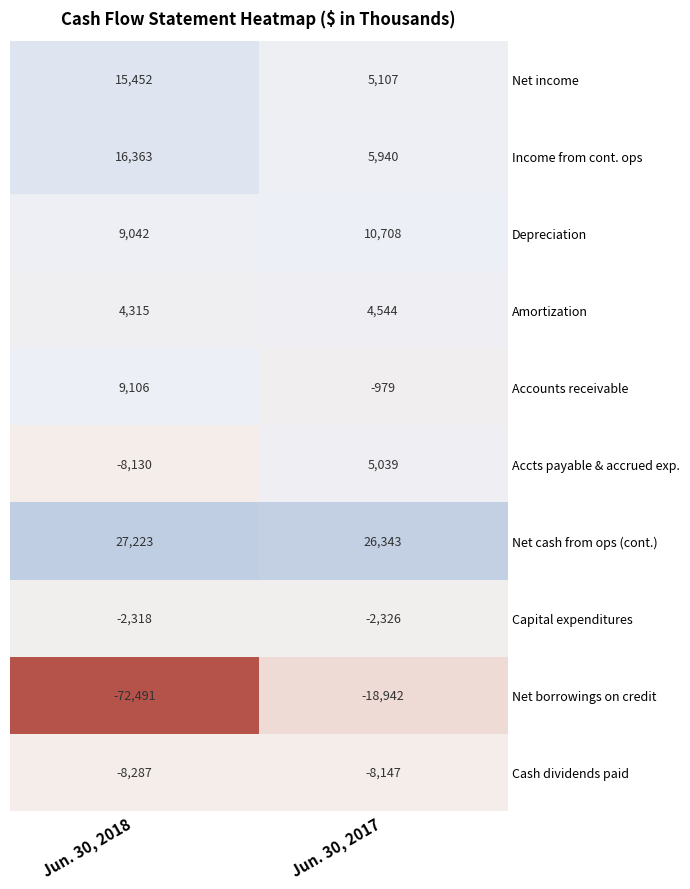

Reading left to right, transcribe all the data shown in this chart.

Net income: Jun. 30, 2018=15452	Jun. 30, 2017=5107
Income from cont. ops: Jun. 30, 2018=16363	Jun. 30, 2017=5940
Depreciation: Jun. 30, 2018=9042	Jun. 30, 2017=10708
Amortization: Jun. 30, 2018=4315	Jun. 30, 2017=4544
Accounts receivable: Jun. 30, 2018=9106	Jun. 30, 2017=-979
Accts payable & accrued exp.: Jun. 30, 2018=-8130	Jun. 30, 2017=5039
Net cash from ops (cont.): Jun. 30, 2018=27223	Jun. 30, 2017=26343
Capital expenditures: Jun. 30, 2018=-2318	Jun. 30, 2017=-2326
Net borrowings on credit: Jun. 30, 2018=-72491	Jun. 30, 2017=-18942
Cash dividends paid: Jun. 30, 2018=-8287	Jun. 30, 2017=-8147